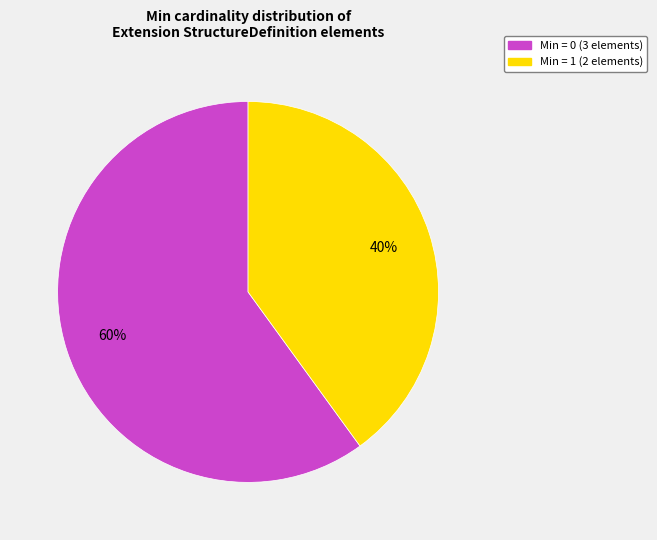

Does any single category account for the majority?

Yes